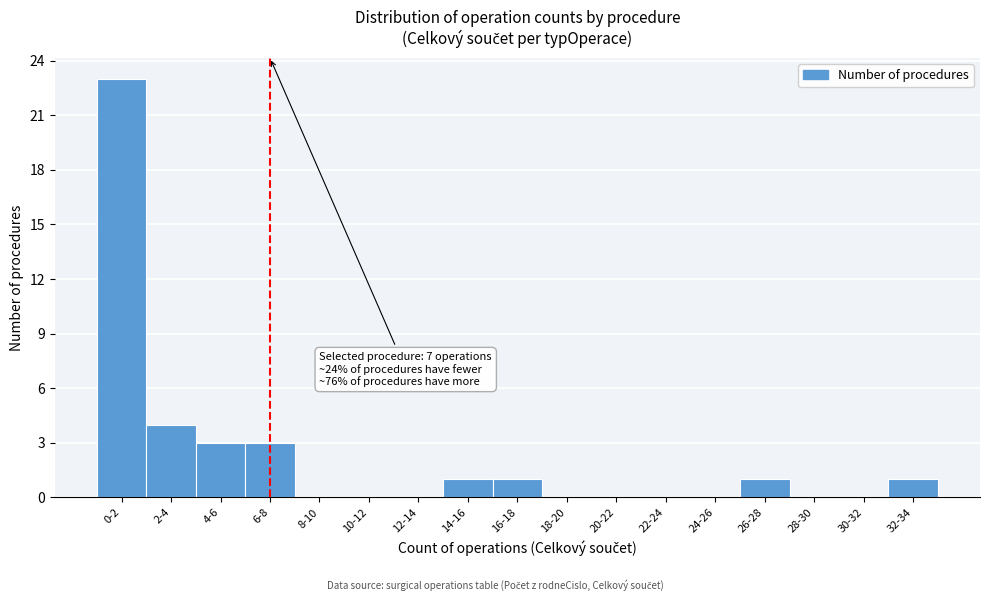

Reading right to left, extract all data points from this chart.

32-34=1	30-32=0	28-30=0	26-28=1	24-26=0	22-24=0	20-22=0	18-20=0	16-18=1	14-16=1	12-14=0	10-12=0	8-10=0	6-8=3	4-6=3	2-4=4	0-2=23